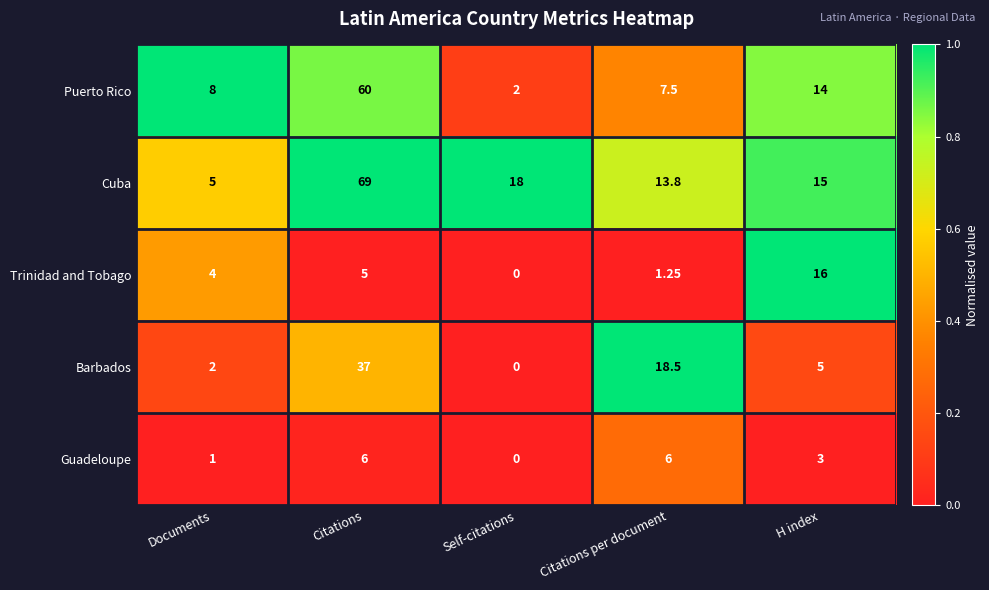

Which category has the lowest value across all series?

Self-citations